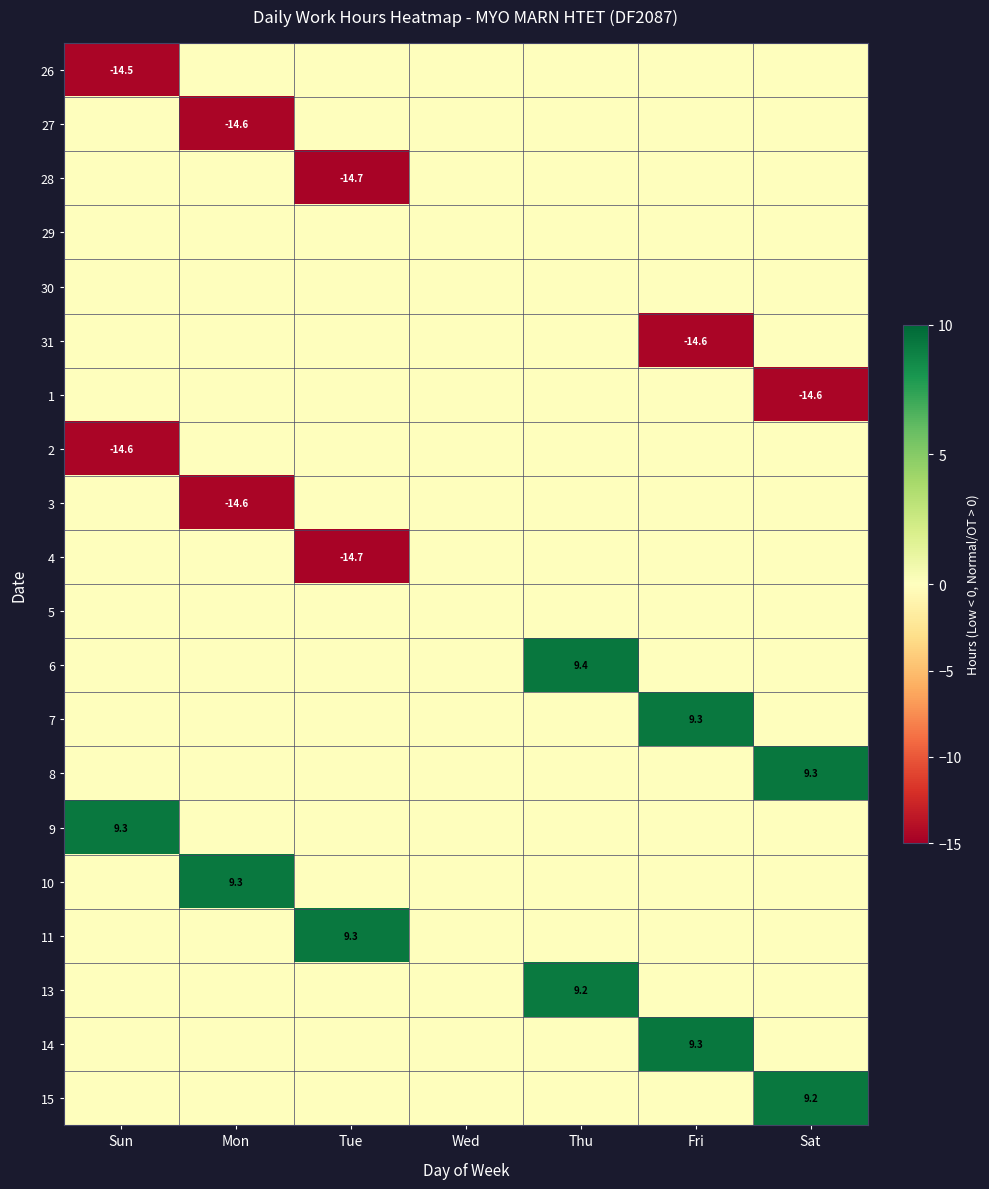

The 9 series shows 9.3 at Sun. True or false?

True